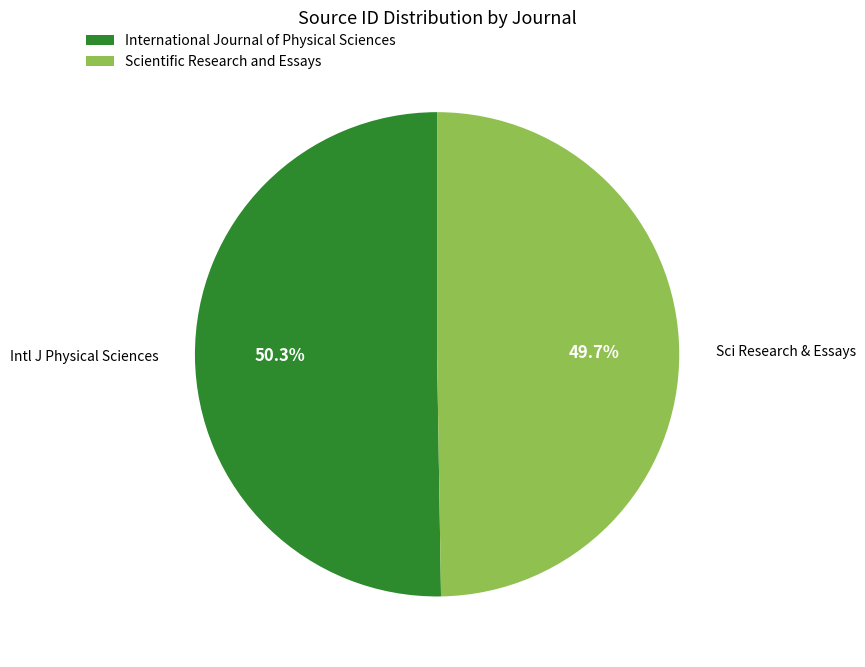

To the nearest percent, what is the combined percentage of Scientific Research and Essays and International Journal of Physical Sciences?

100%